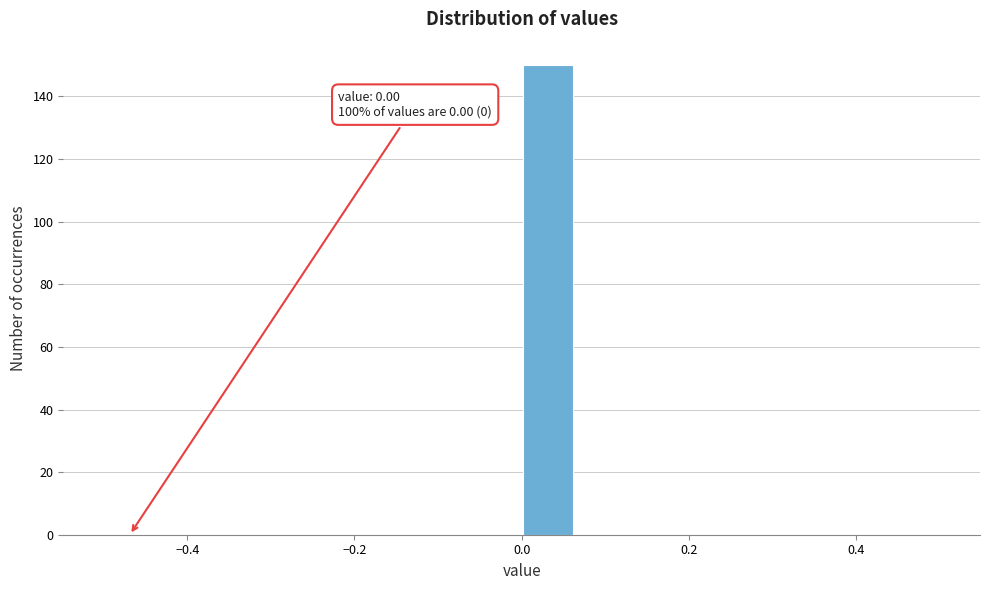

Read against the x-axis, roughly where is the centre of the tallest bar?

0.04